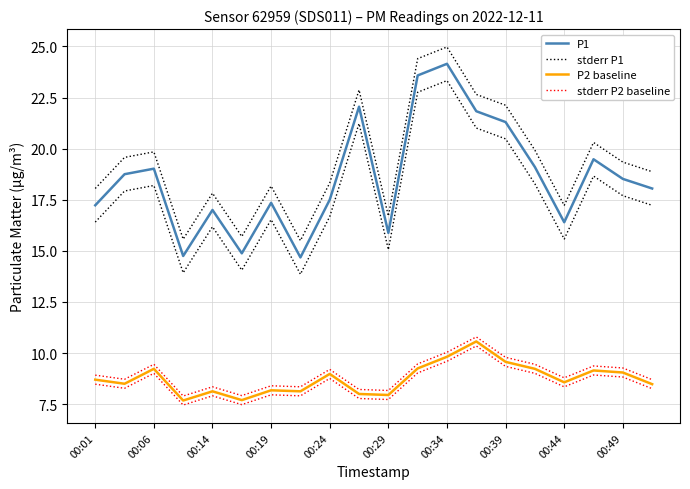

Is it true that P2 baseline equals 12.6 at 15?

False